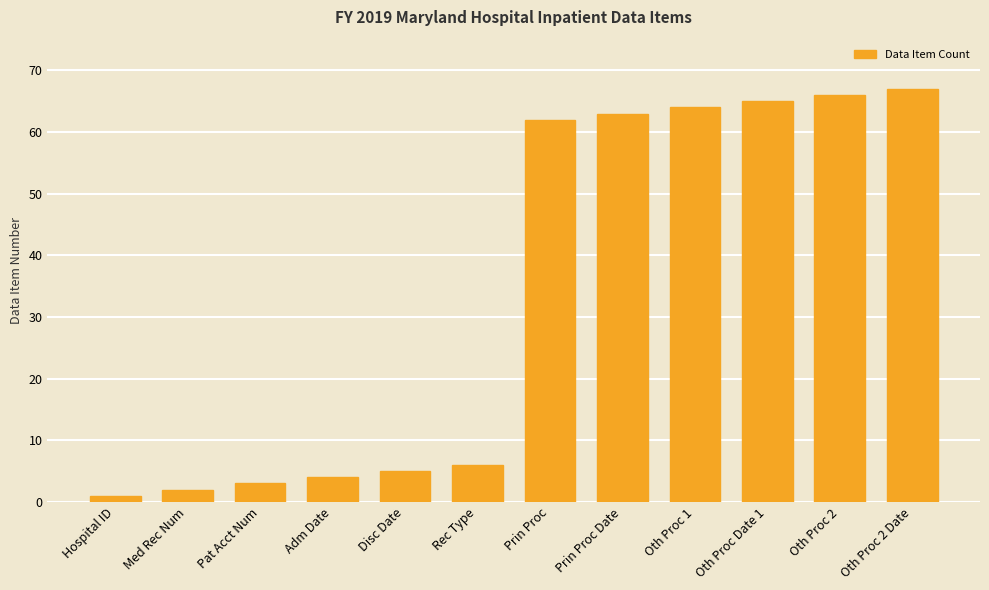

Rank the categories by value from lowest to highest.

Hospital ID, Med Rec Num, Pat Acct Num, Adm Date, Disc Date, Rec Type, Prin Proc, Prin Proc Date, Oth Proc 1, Oth Proc Date 1, Oth Proc 2, Oth Proc 2 Date